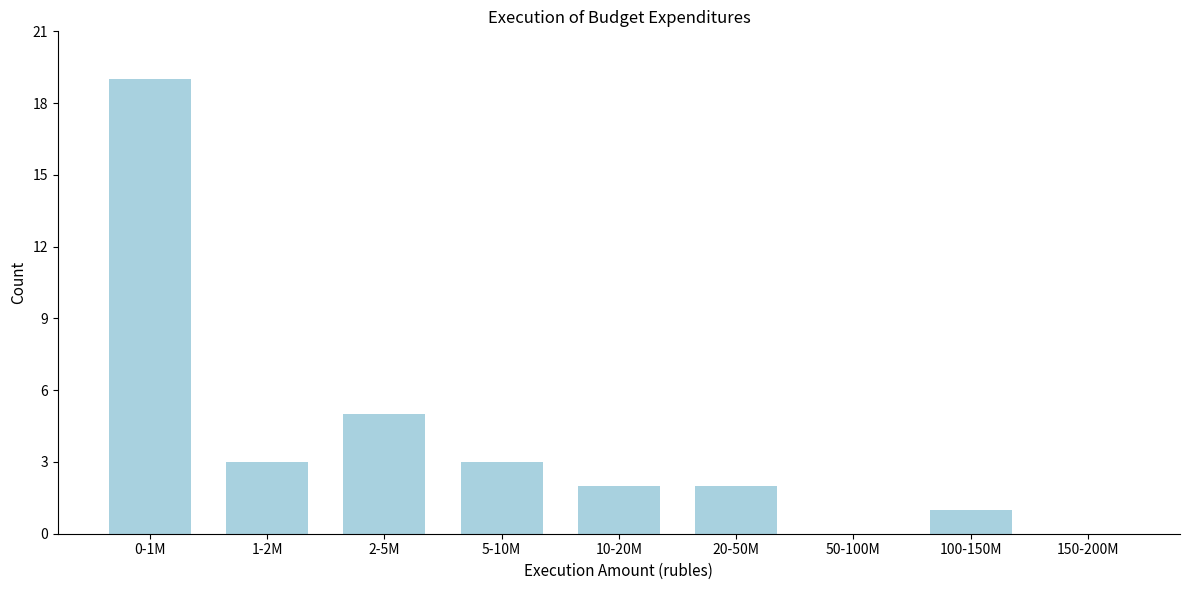

Reading left to right, what are all the values shown in this chart?

0-1M=19	1-2M=3	2-5M=5	5-10M=3	10-20M=2	20-50M=2	50-100M=0	100-150M=1	150-200M=0